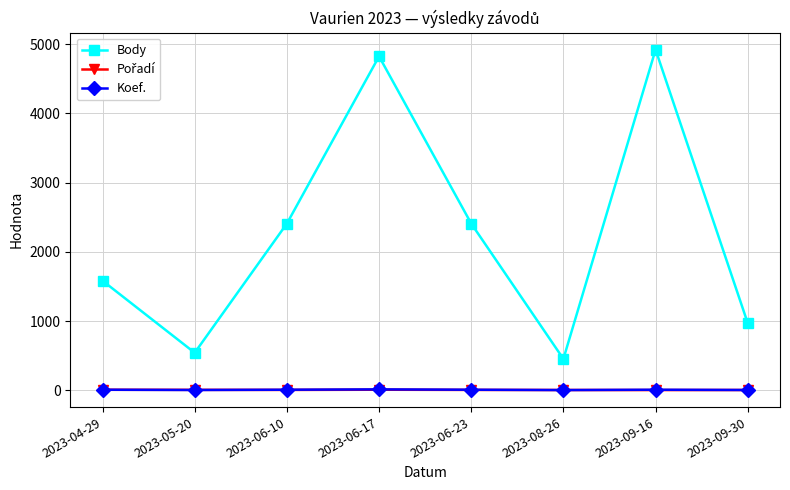

Is the value of Koef. at 2023-06-10 greater than the value of Body at 2023-09-30?

No